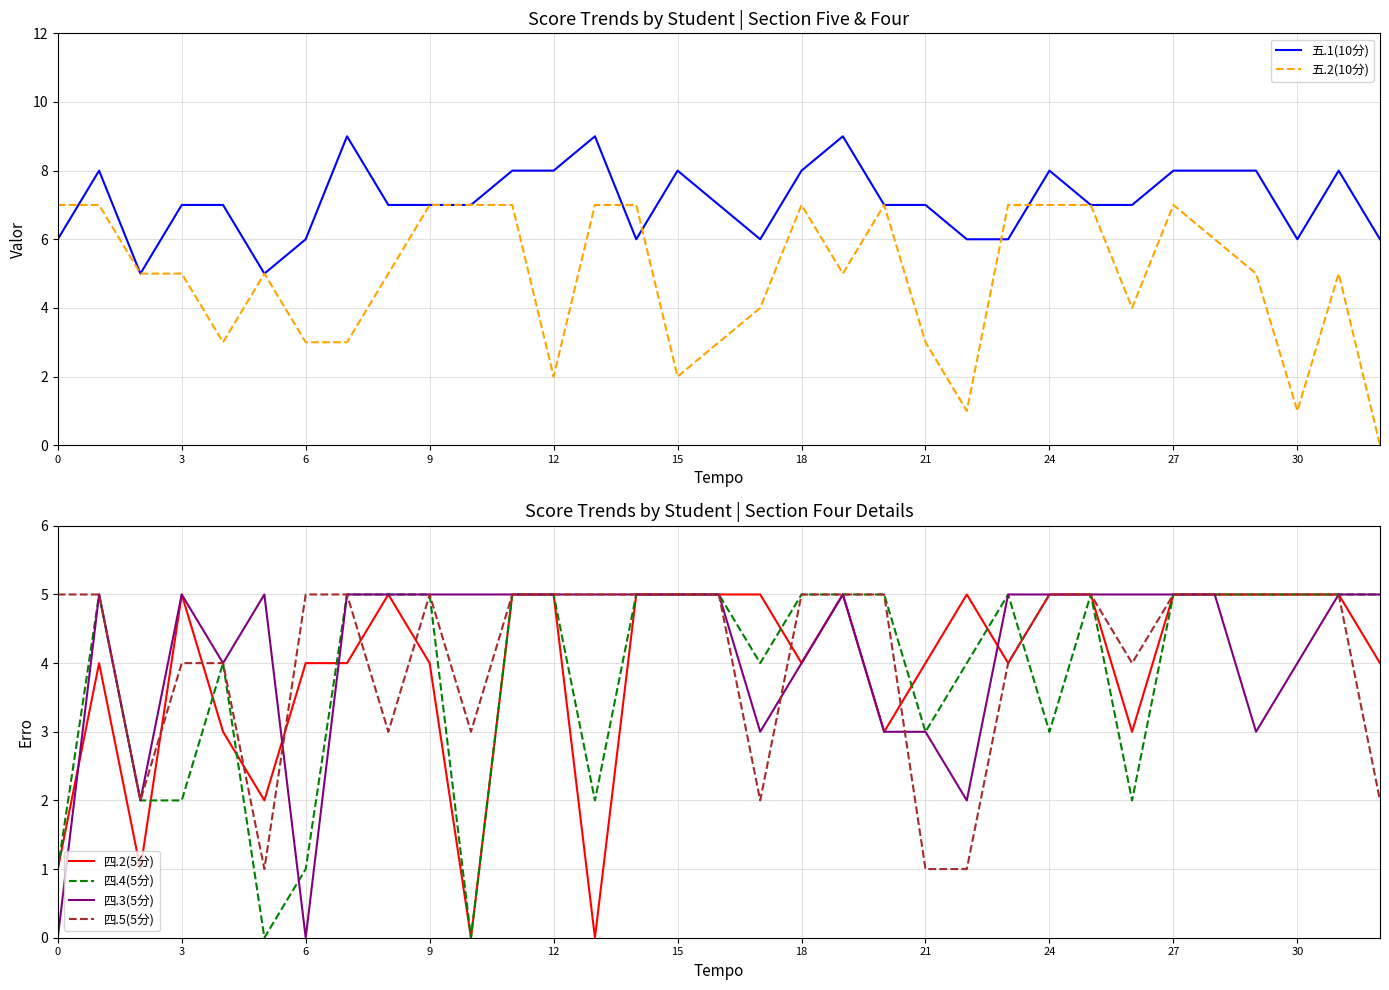

The 五.1(10分) series shows 7 at 21. True or false?

True